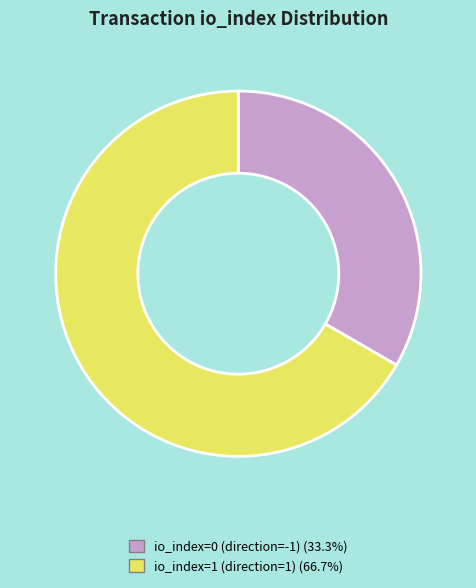

What is the smallest slice in the pie chart?

io_index=0 (direction=-1)